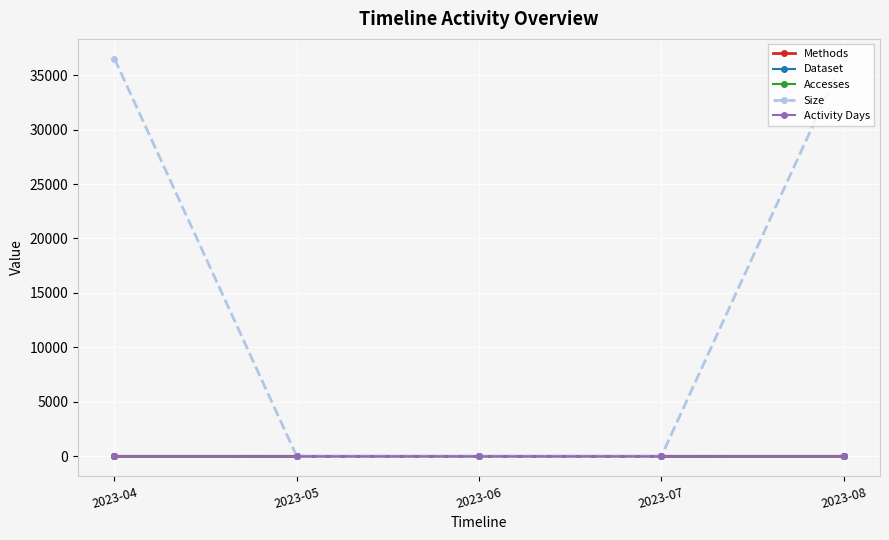

At which label does Activity Days reach its minimum?

2023-05